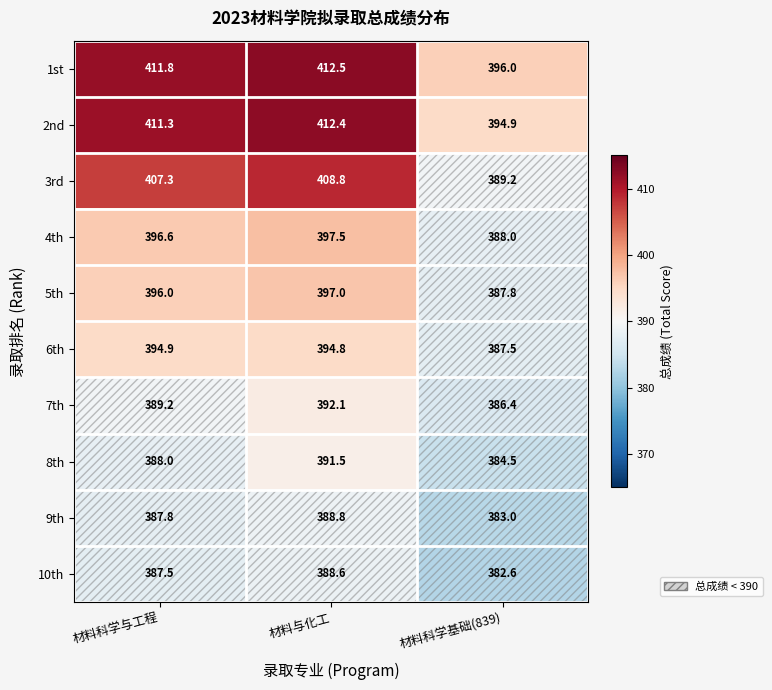

Which category has the lowest value across all series?

材料科学基础(839)